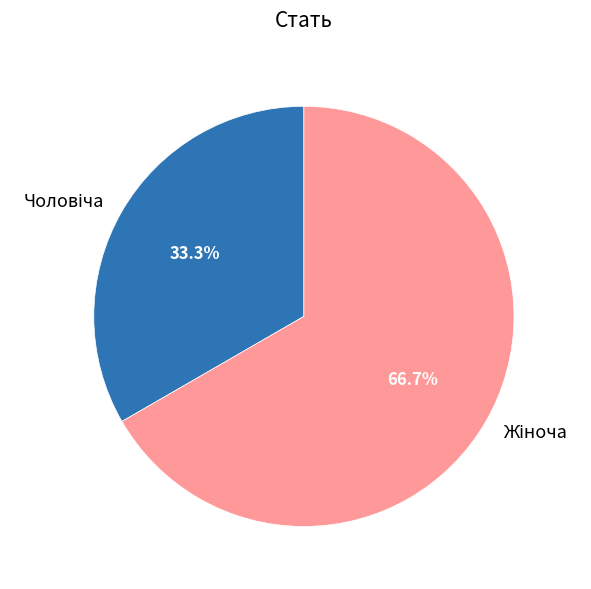

Is there any slice that represents more than half of the pie?

Yes